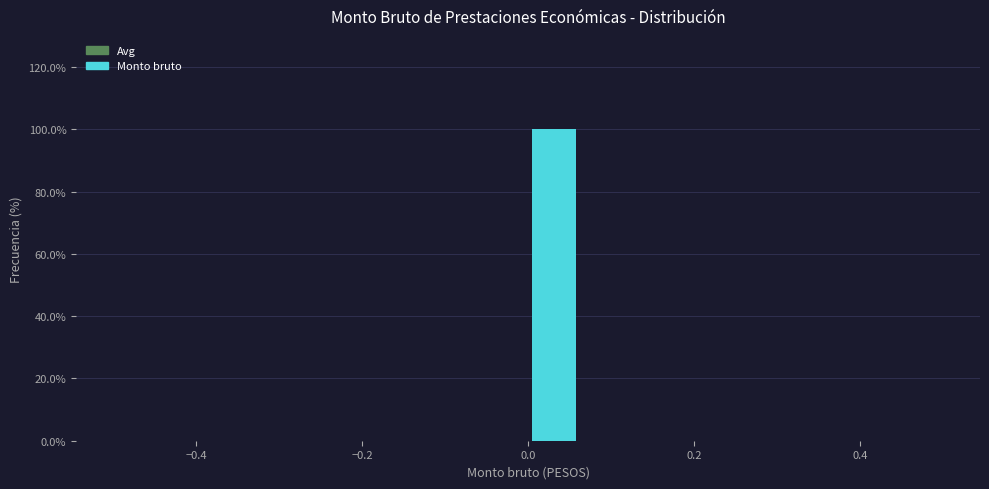

Around what value on the x-axis is the tallest bar? Give the approximate position of its centre, as read against the axis.

0.04